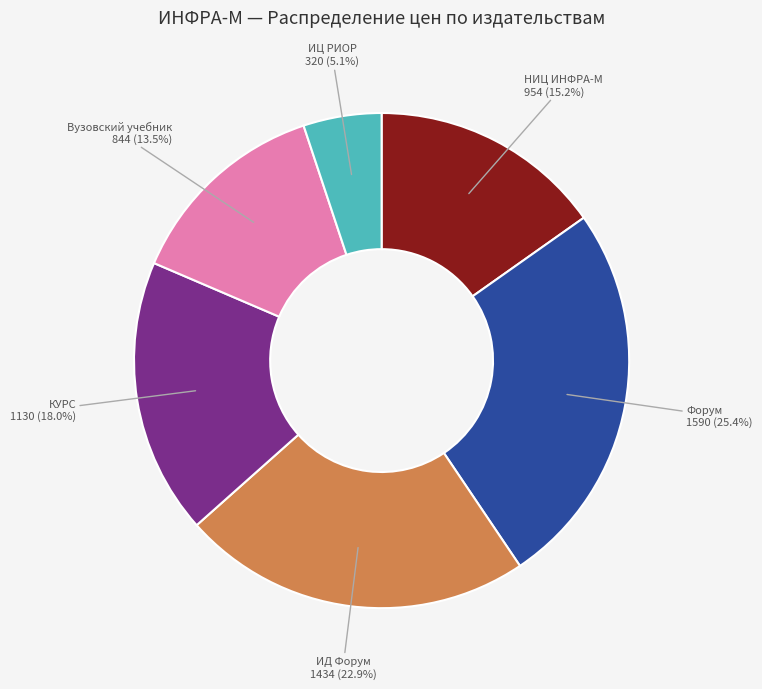

Does any single category account for the majority?

No